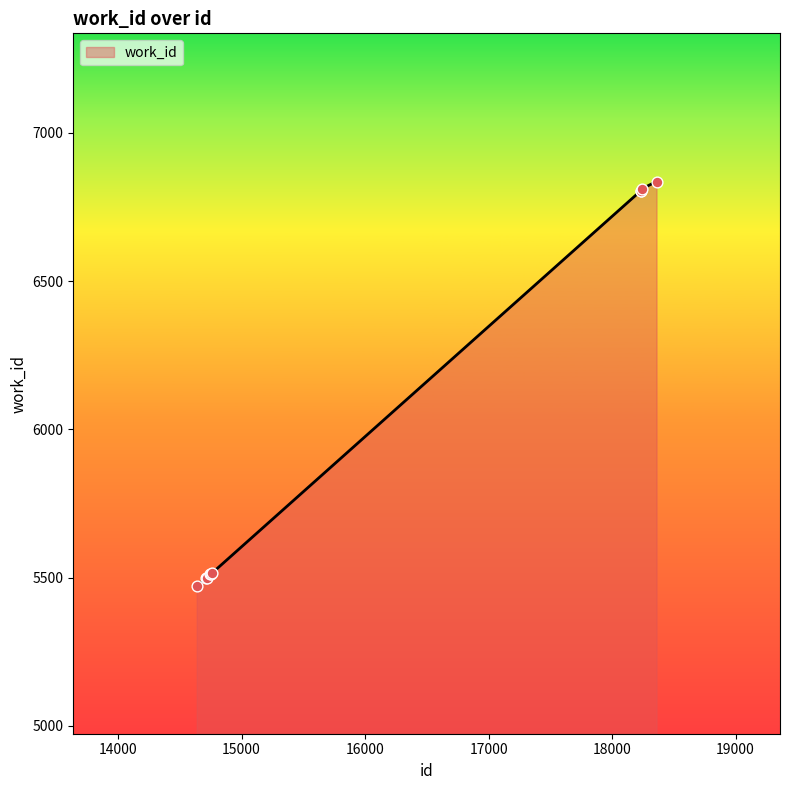

What is the greatest value displayed?

6836